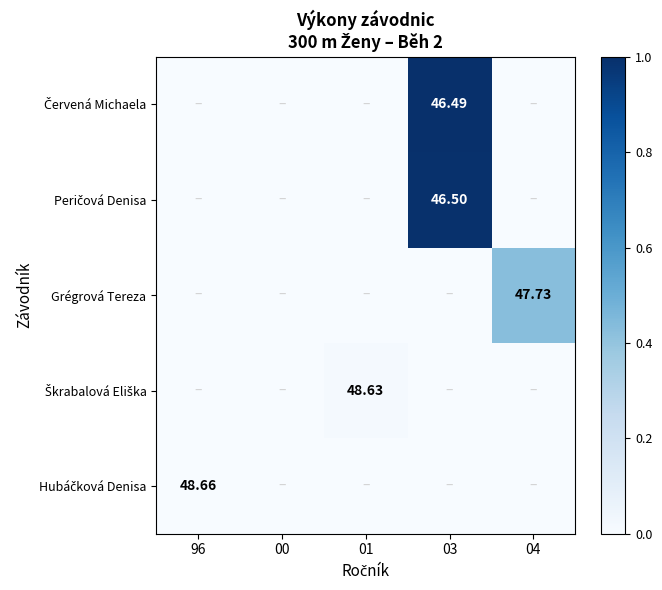

List the series in order of their peak value, highest first.

Červená Michaela, Peričová Denisa, Grégrová Tereza, Škrabalová Eliška, Hubáčková Denisa